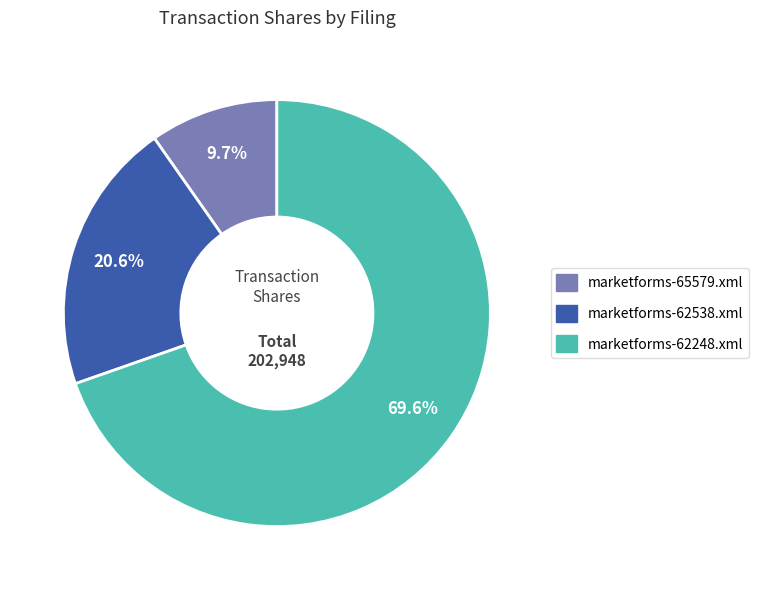

What is the ratio of the value at marketforms-62538.xml to the value at marketforms-62248.xml?

0.3